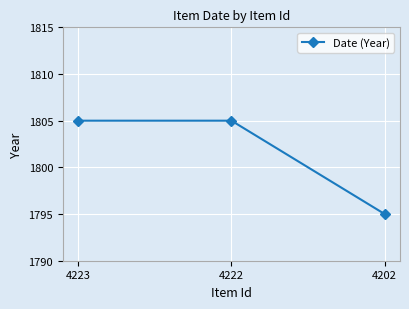

What is the maximum value shown in the chart?

1805